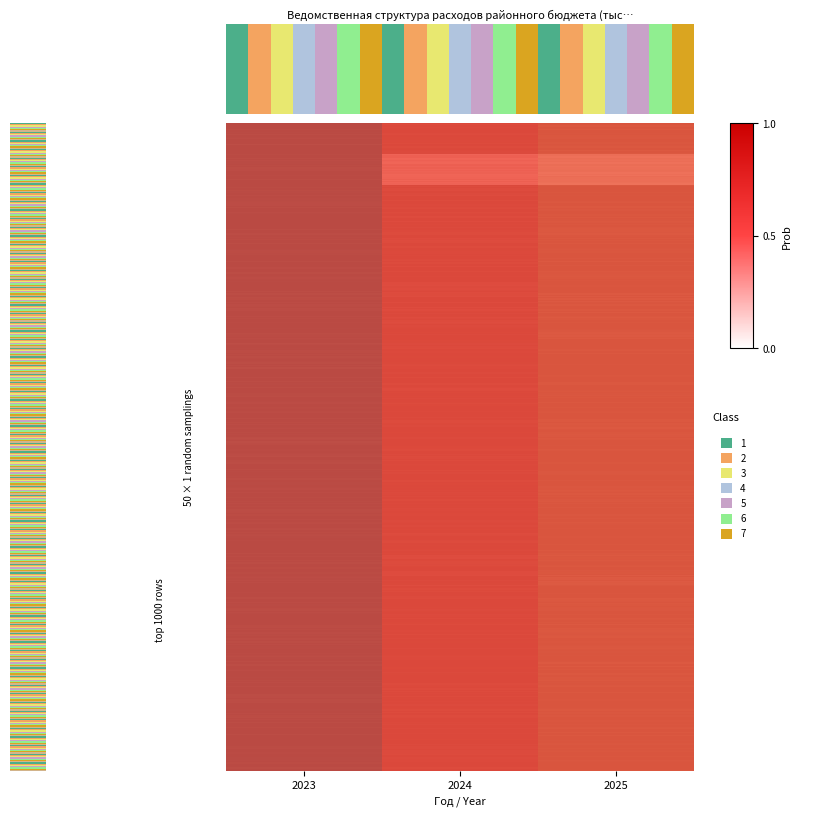

Which category has the highest value in the ОБЩЕГОСУДАРСТВЕННЫЕ ВОПРОСЫ (529) series?

2024